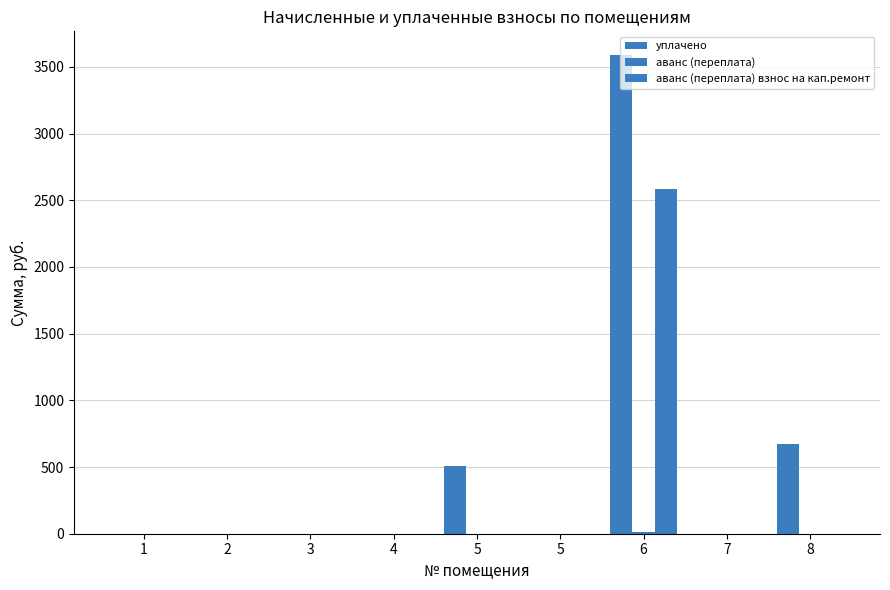

What is the difference between the second highest and minimum values in the уплачено series?

672.6